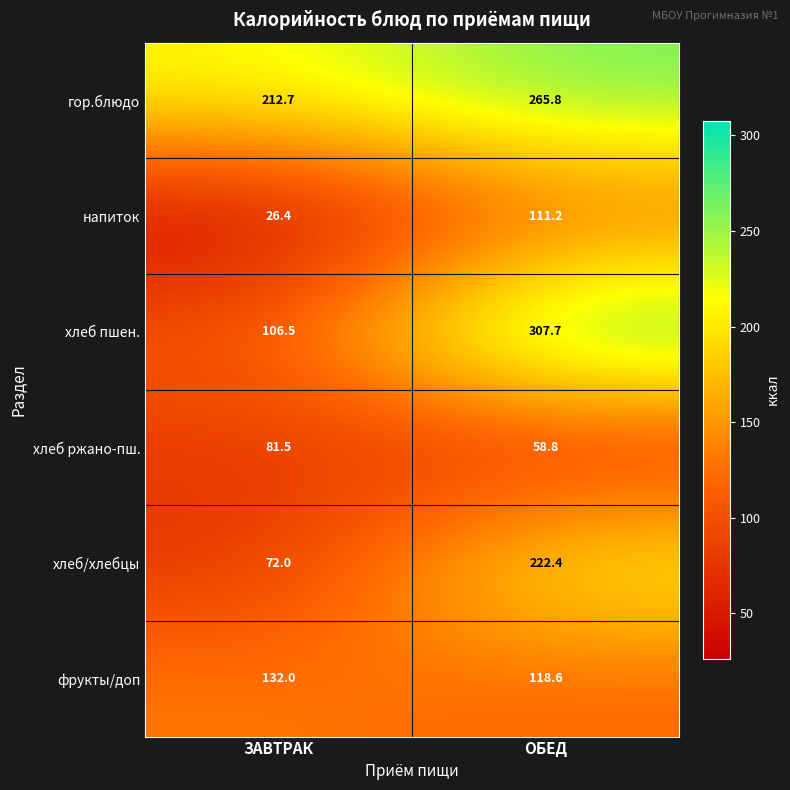

Rank the series at ЗАВТРАК from highest to lowest value.

гор.блюдо, фрукты/доп, хлеб пшен., хлеб ржано-пш., хлеб/хлебцы, напиток